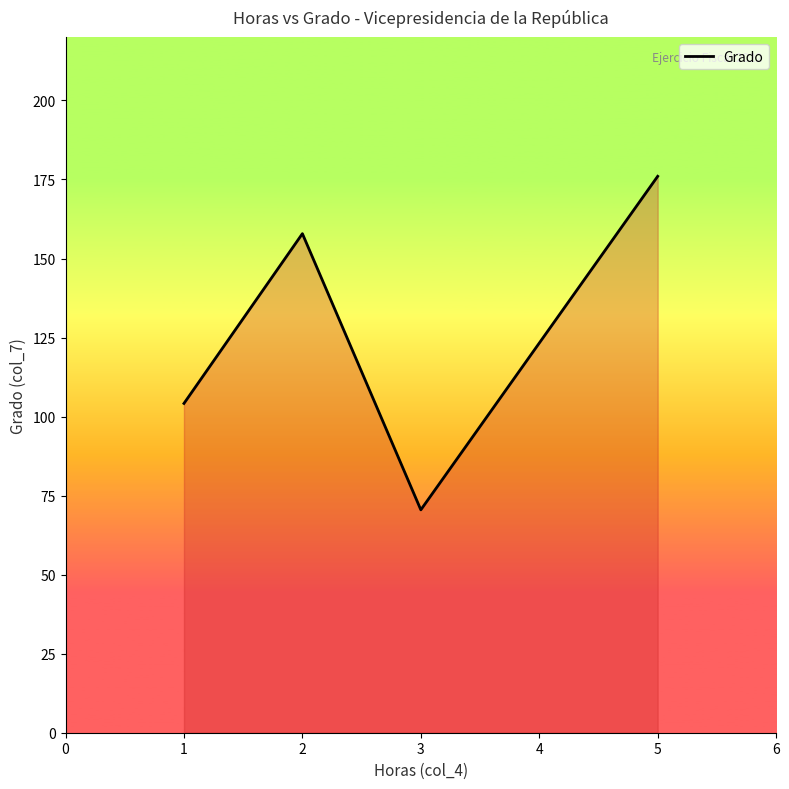

What is the difference between the maximum and minimum values?

105.5